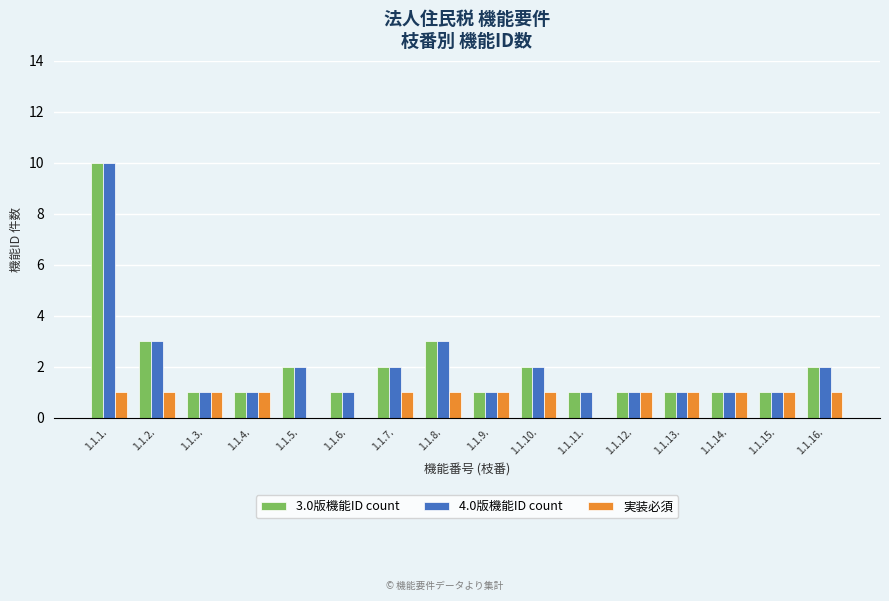

Reading left to right, what are all the values shown in this chart?

3.0版機能ID count: 1.1.1.=10	1.1.2.=3	1.1.3.=1	1.1.4.=1	1.1.5.=2	1.1.6.=1	1.1.7.=2	1.1.8.=3	1.1.9.=1	1.1.10.=2	1.1.11.=1	1.1.12.=1	1.1.13.=1	1.1.14.=1	1.1.15.=1	1.1.16.=2
4.0版機能ID count: 1.1.1.=10	1.1.2.=3	1.1.3.=1	1.1.4.=1	1.1.5.=2	1.1.6.=1	1.1.7.=2	1.1.8.=3	1.1.9.=1	1.1.10.=2	1.1.11.=1	1.1.12.=1	1.1.13.=1	1.1.14.=1	1.1.15.=1	1.1.16.=2
実装必須: 1.1.1.=1	1.1.2.=1	1.1.3.=1	1.1.4.=1	1.1.5.=0	1.1.6.=0	1.1.7.=1	1.1.8.=1	1.1.9.=1	1.1.10.=1	1.1.11.=0	1.1.12.=1	1.1.13.=1	1.1.14.=1	1.1.15.=1	1.1.16.=1